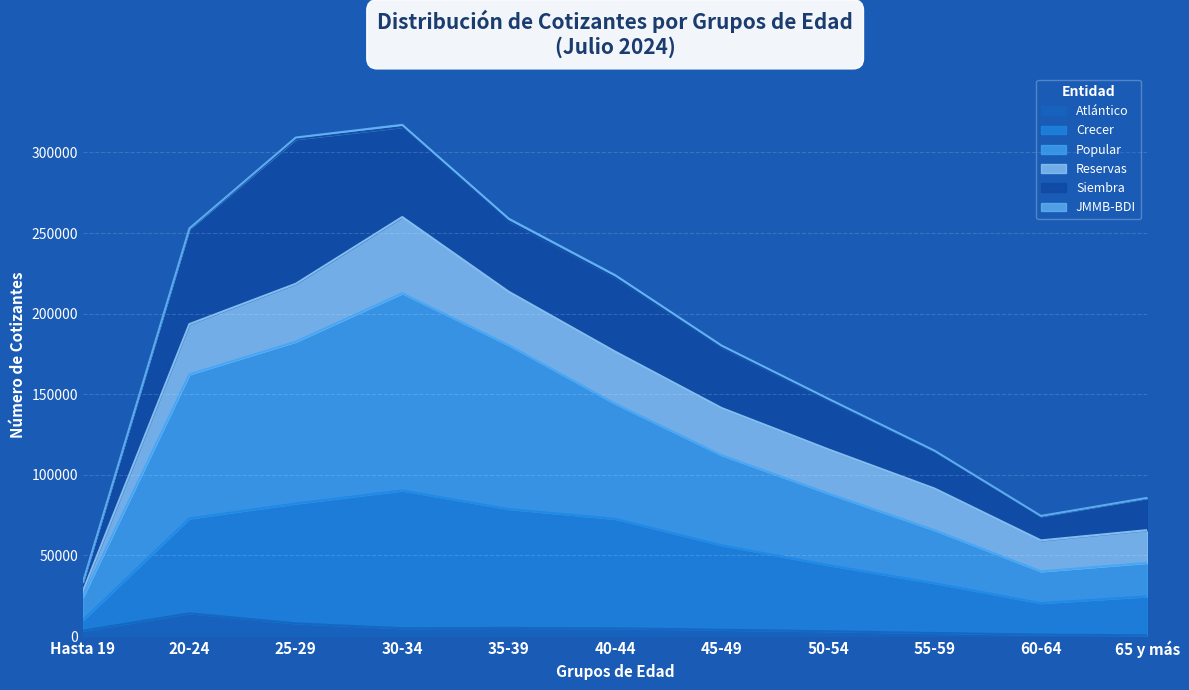

What is the highest value of the Atlántico series?

14103